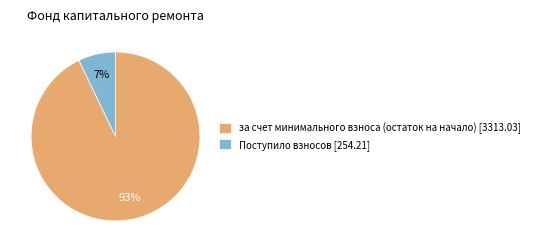

What is the smallest slice in the pie chart?

Поступило взносов [254.21]